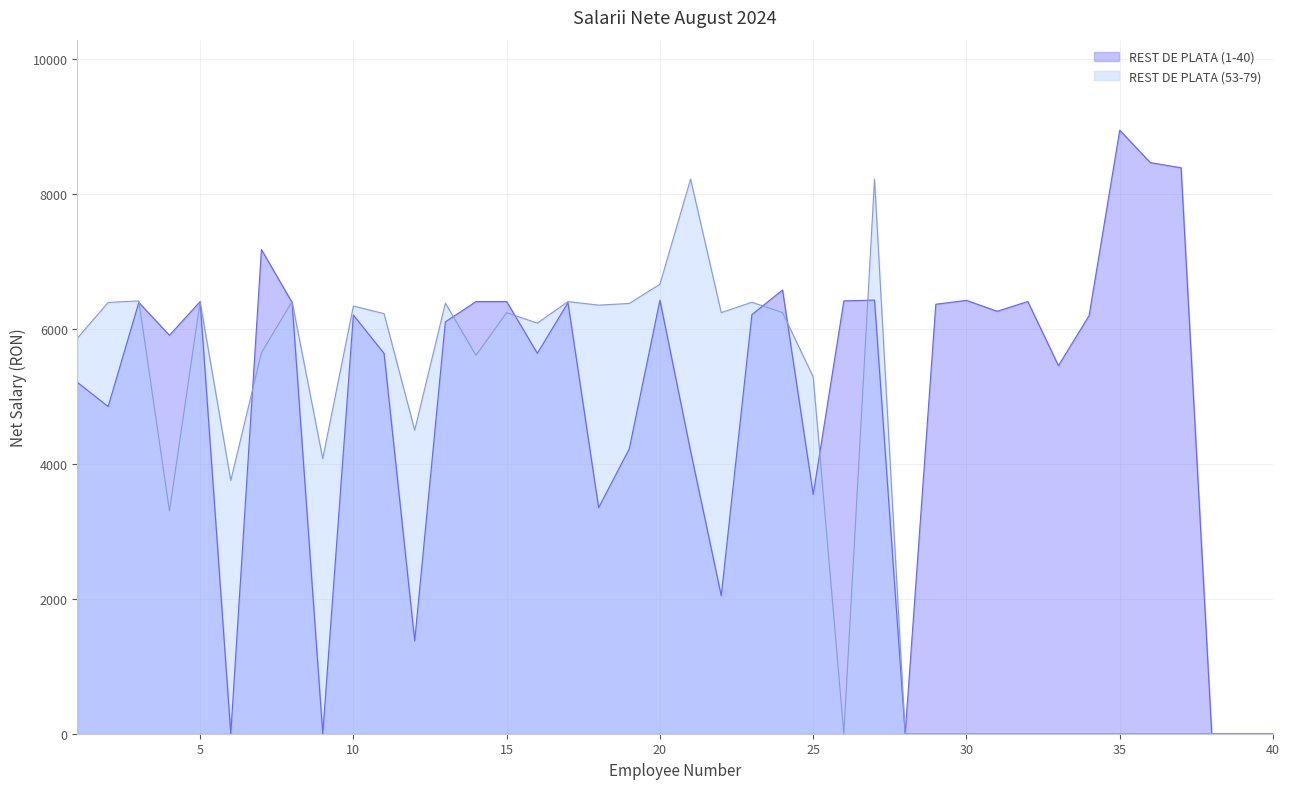

The value of REST DE PLATA (53-79) at 19 is 6380. True or false?

True